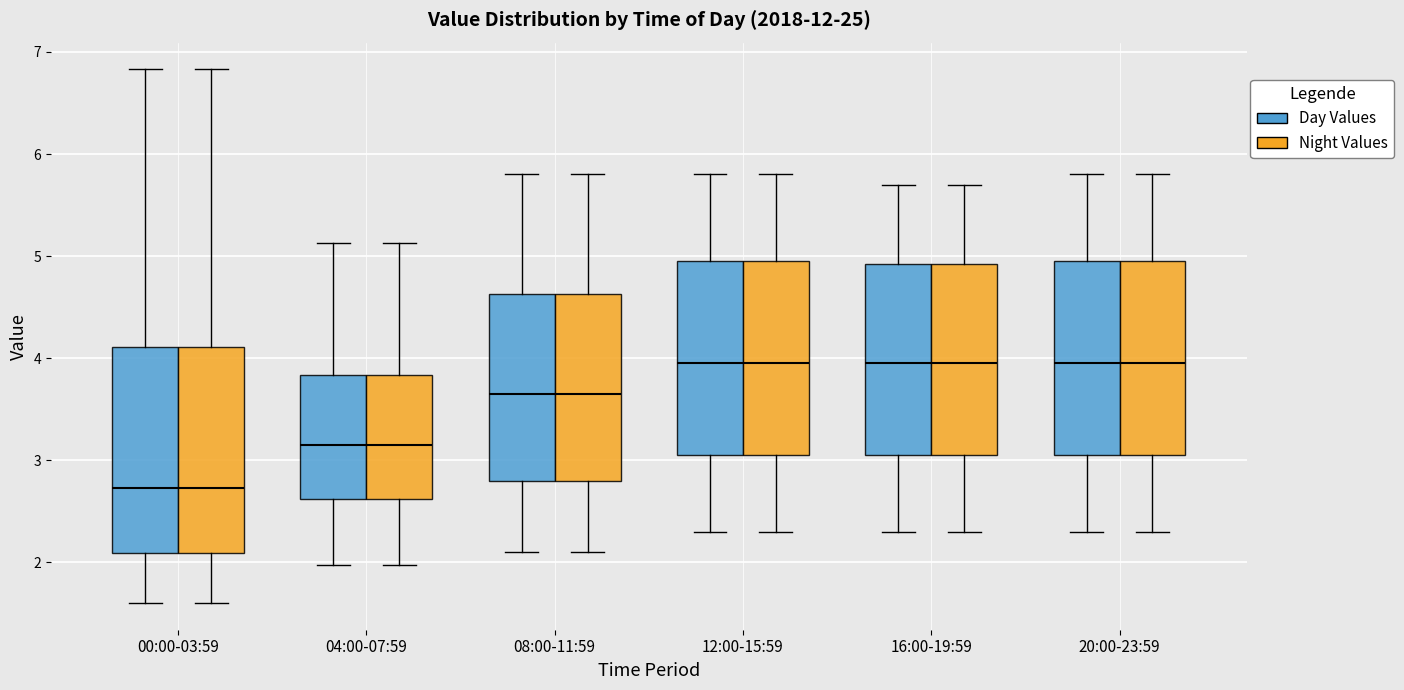

Reading left to right, read every box against the y-axis: the position of its median line, the range the box covers, and the ends of its whiskers. The values are not printed on the chart, so give them approximately, as read against the axis.

00:00-03:59 (Day Values): median 2.7, box 2.1 to 4.1, whiskers 1.6 to 6.8
00:00-03:59 (Night Values): median 2.7, box 2.1 to 4.1, whiskers 1.6 to 6.8
04:00-07:59 (Day Values): median 3.2, box 2.6 to 3.8, whiskers 2.0 to 5.1
04:00-07:59 (Night Values): median 3.2, box 2.6 to 3.8, whiskers 2.0 to 5.1
08:00-11:59 (Day Values): median 3.7, box 2.8 to 4.6, whiskers 2.1 to 5.8
08:00-11:59 (Night Values): median 3.7, box 2.8 to 4.6, whiskers 2.1 to 5.8
12:00-15:59 (Day Values): median 4.0, box 3.1 to 5.0, whiskers 2.3 to 5.8
12:00-15:59 (Night Values): median 4.0, box 3.1 to 5.0, whiskers 2.3 to 5.8
16:00-19:59 (Day Values): median 4.0, box 3.1 to 4.9, whiskers 2.3 to 5.7
16:00-19:59 (Night Values): median 4.0, box 3.1 to 4.9, whiskers 2.3 to 5.7
20:00-23:59 (Day Values): median 4.0, box 3.1 to 5.0, whiskers 2.3 to 5.8
20:00-23:59 (Night Values): median 4.0, box 3.1 to 5.0, whiskers 2.3 to 5.8